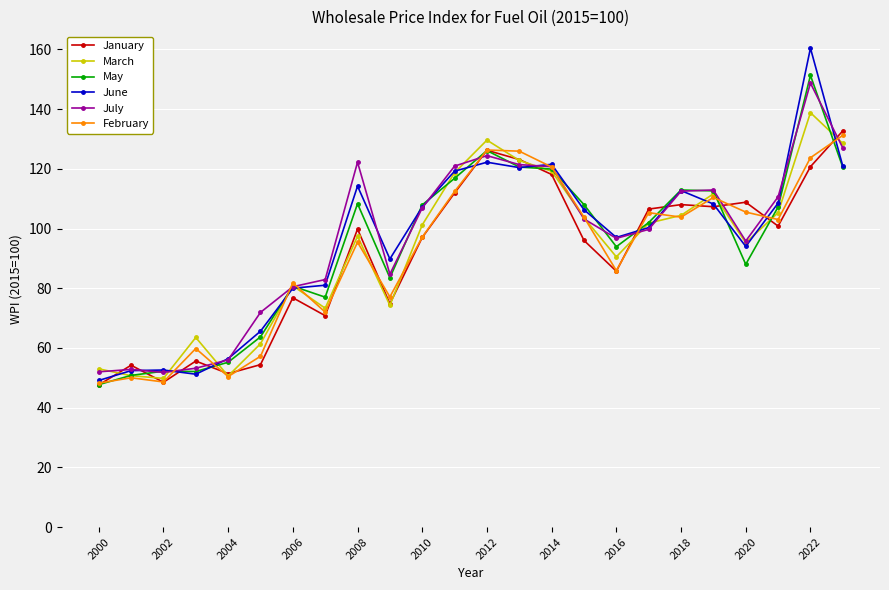

What is the value of the May point at the 12th from the left?

116.8